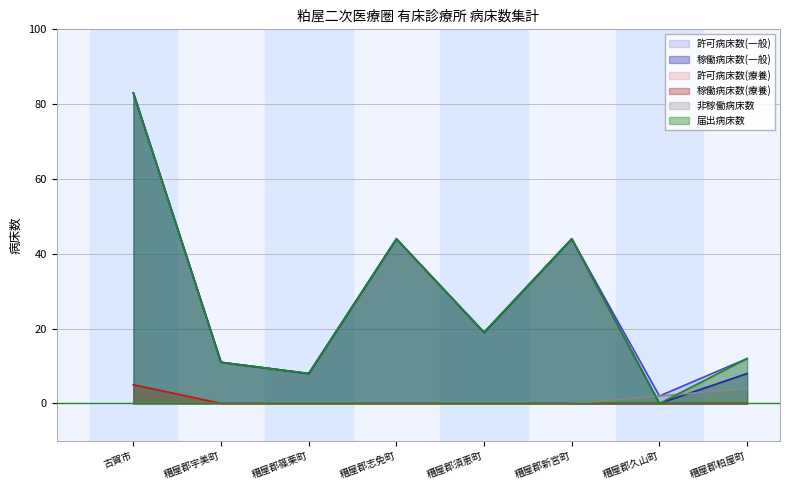

At 糟屋郡宇美町, list the series in order from smallest to largest.

許可病床数(療養), 稼働病床数(療養), 非稼働病床数, 許可病床数(一般), 稼働病床数(一般), 届出病床数